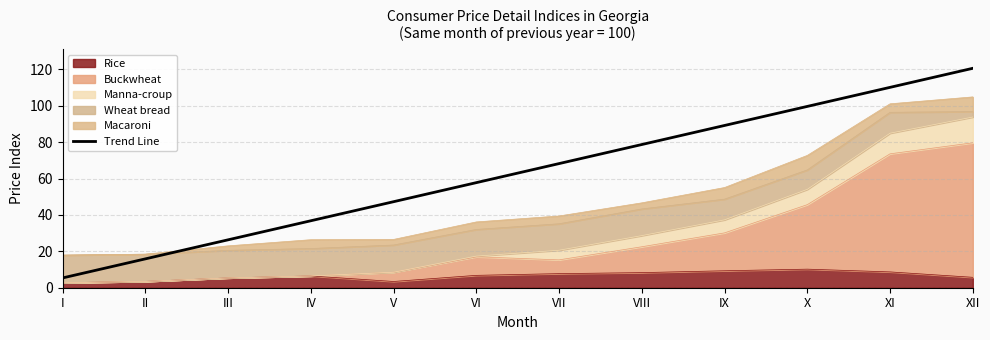

Where is the data nearest to the value 63?

VI